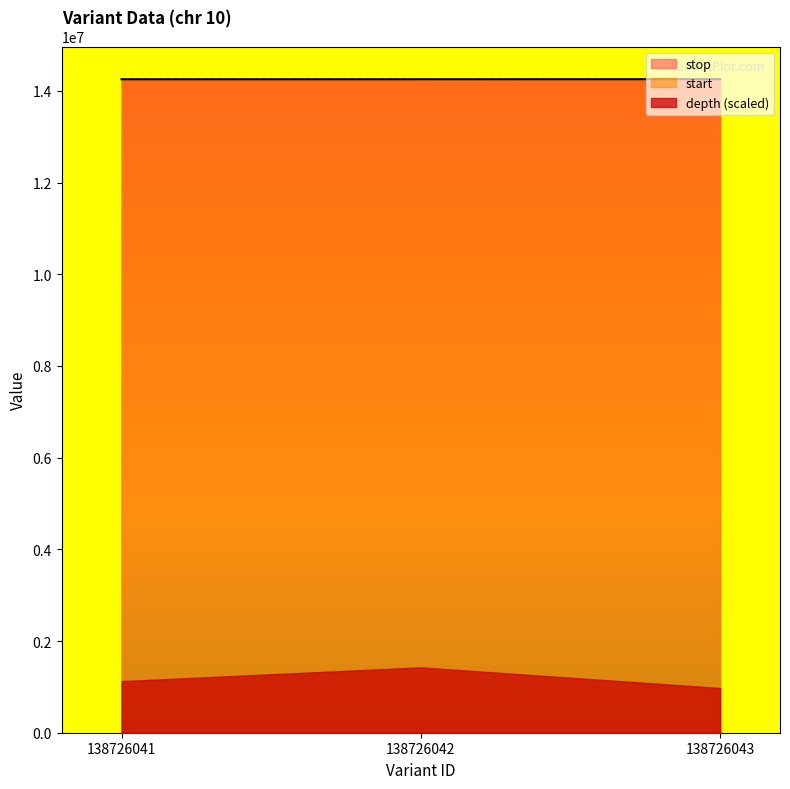

How many lines are shown in the chart?

3